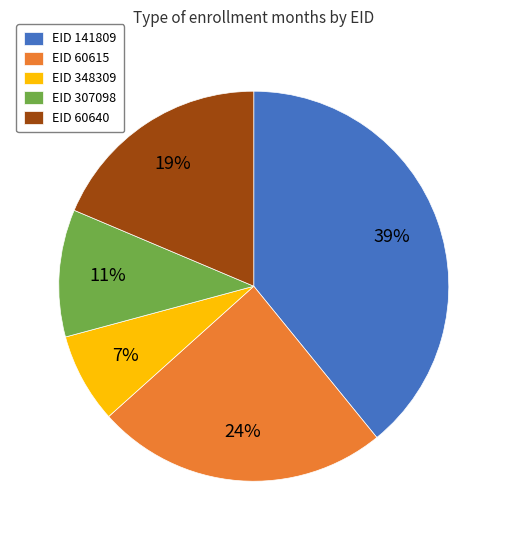

To the nearest percent, what is the difference between the largest and smallest slice percentages?

32%